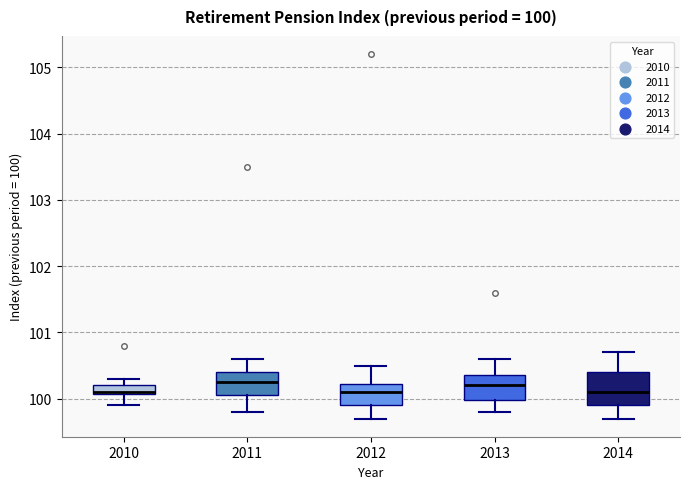

Which box is the tallest, from its lower edge to its upper edge?

2014